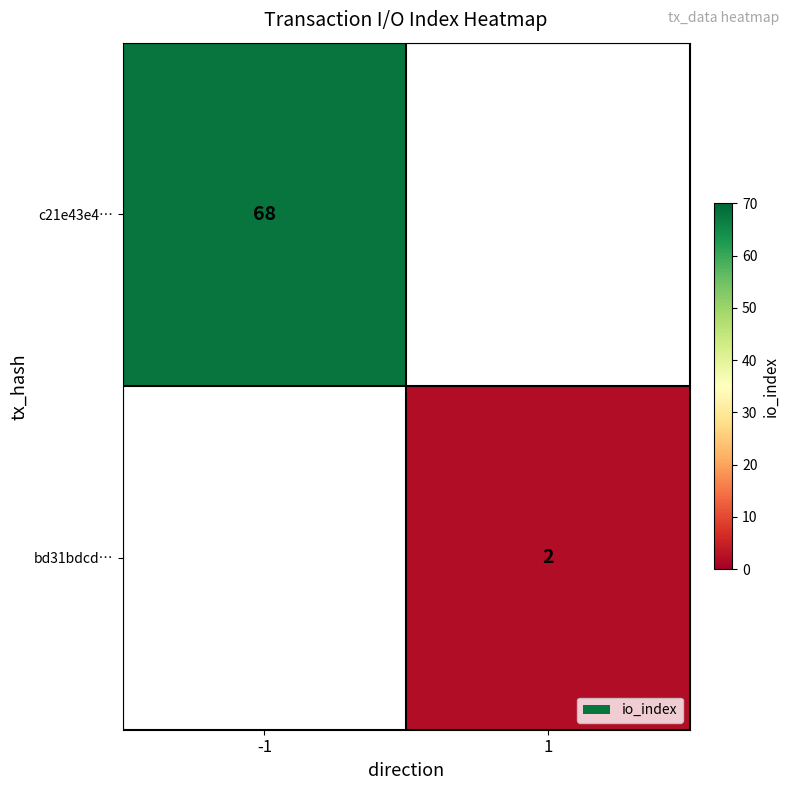

Which has a higher value, 1 or -1?

-1